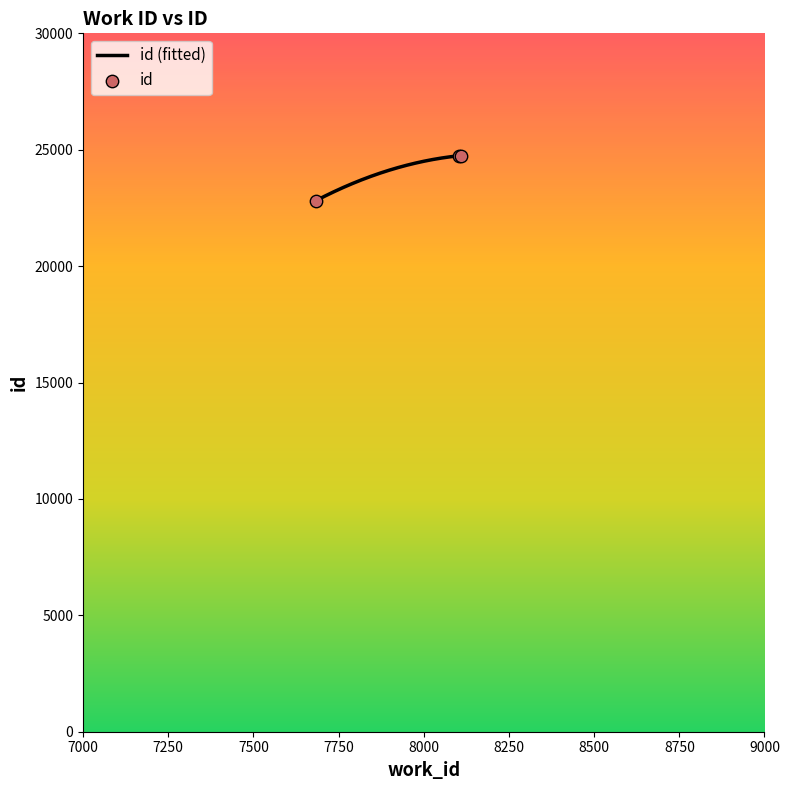

Approximately how many times larger is the value at 7683 compared to 8108?

0.9